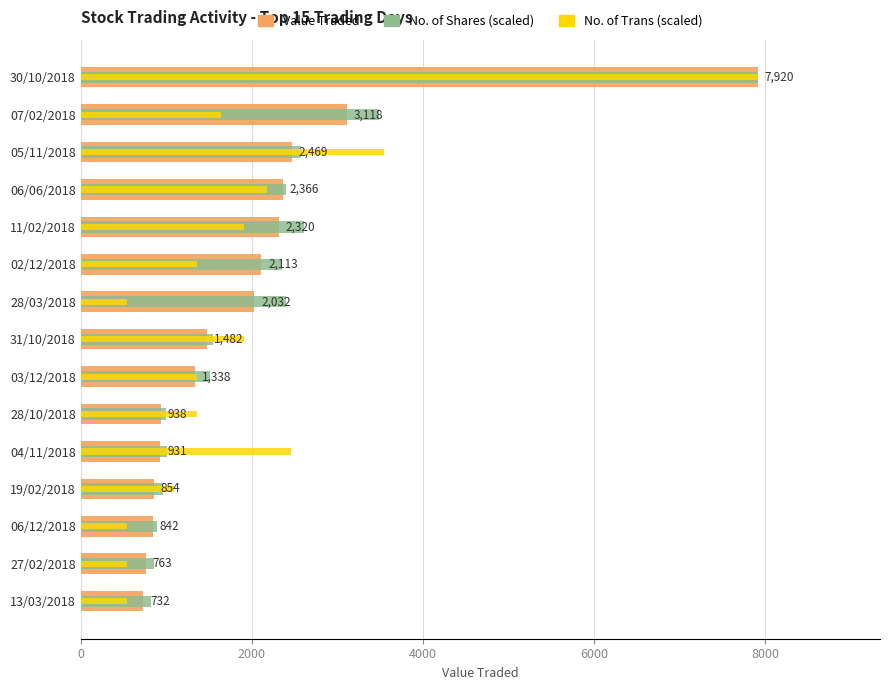

How many bars are there in each group?

3